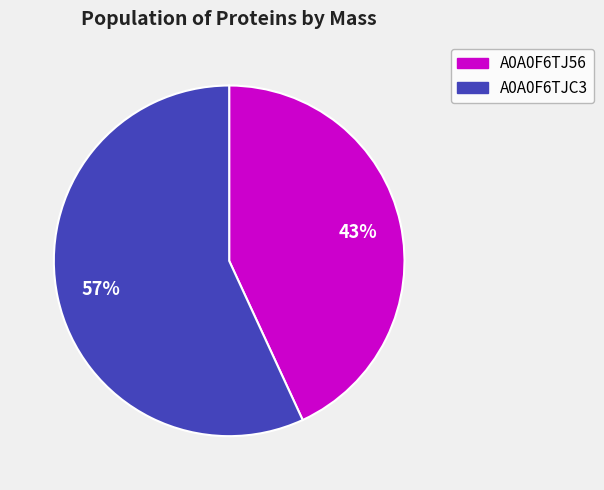

To the nearest percent, what is the average slice percentage?

50%